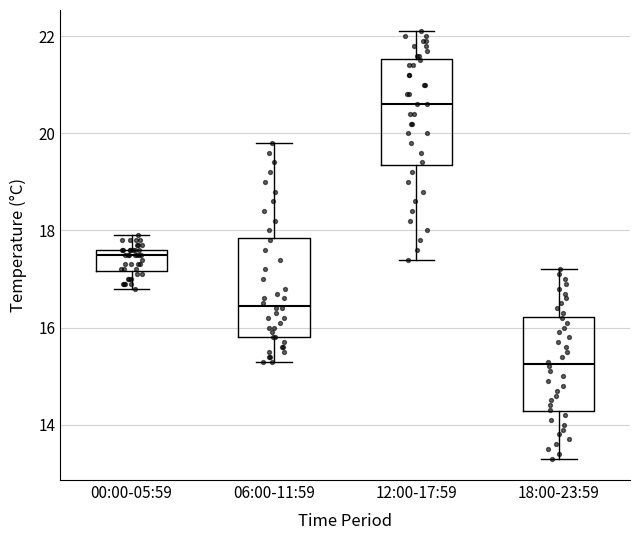

Reading left to right, transcribe this box plot: for each box, give where its median line is, the range the box spans, and where its two whiskers end, as read against the y-axis. The values are not printed on the chart, so give them approximately, as read against the axis.

00:00-05:59: median 17.6 (just below the box's upper edge), box 17.2 to 17.6, whiskers 16.8 to 18.0
06:00-11:59: median 16.4, box 15.8 to 17.8, whiskers 15.4 to 19.8
12:00-17:59: median 20.6, box 19.4 to 21.6, whiskers 17.4 to 22.2
18:00-23:59: median 15.2, box 14.2 to 16.2, whiskers 13.4 to 17.2